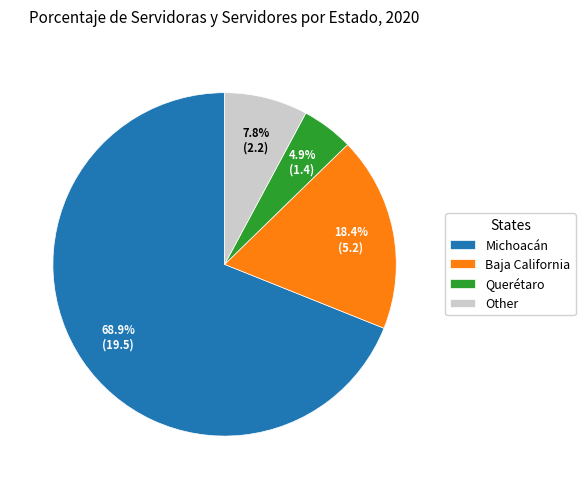

To the nearest percent, what is the average slice percentage?

25%